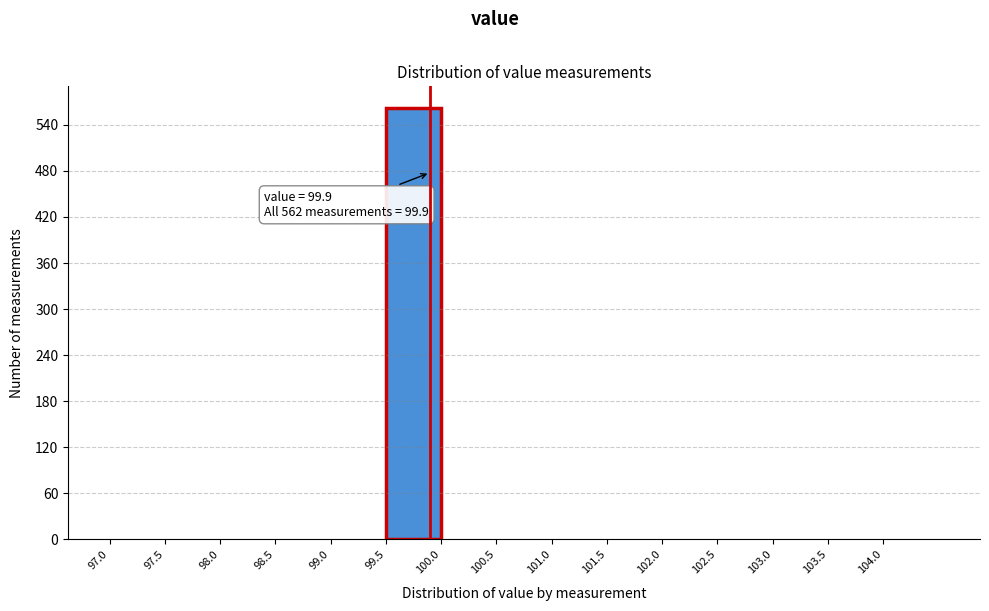

Over which range of the x-axis is the bar tallest?

99.5 to 100.0